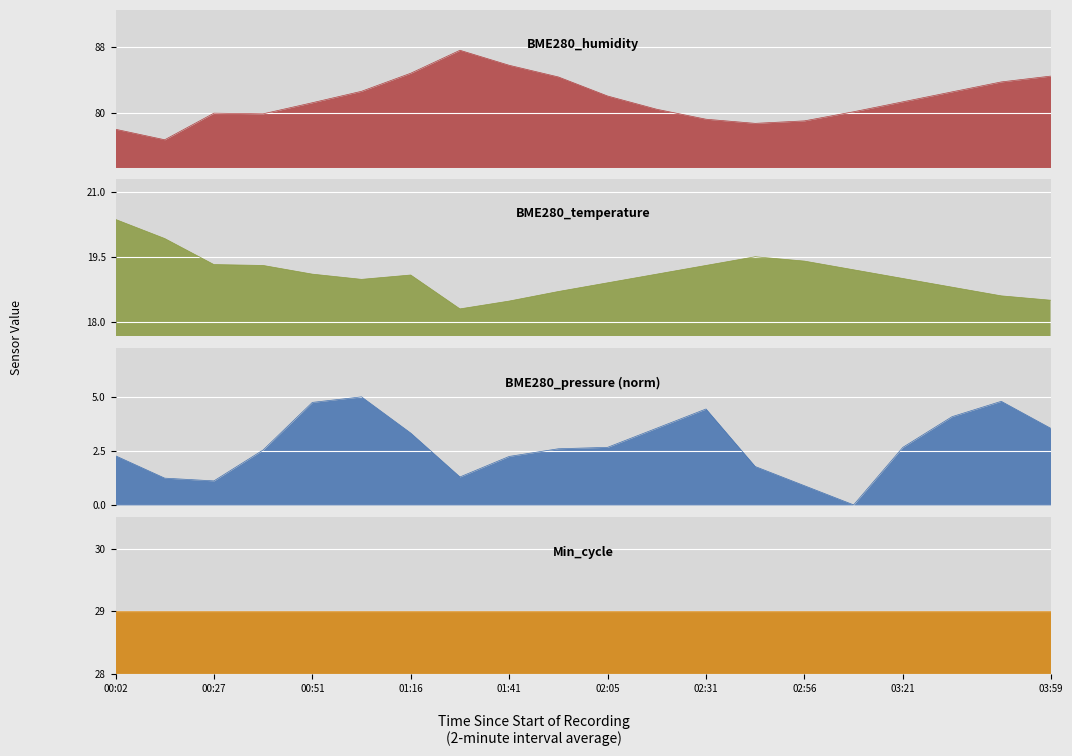

What is the difference between the highest and lowest values at 18?

79.0